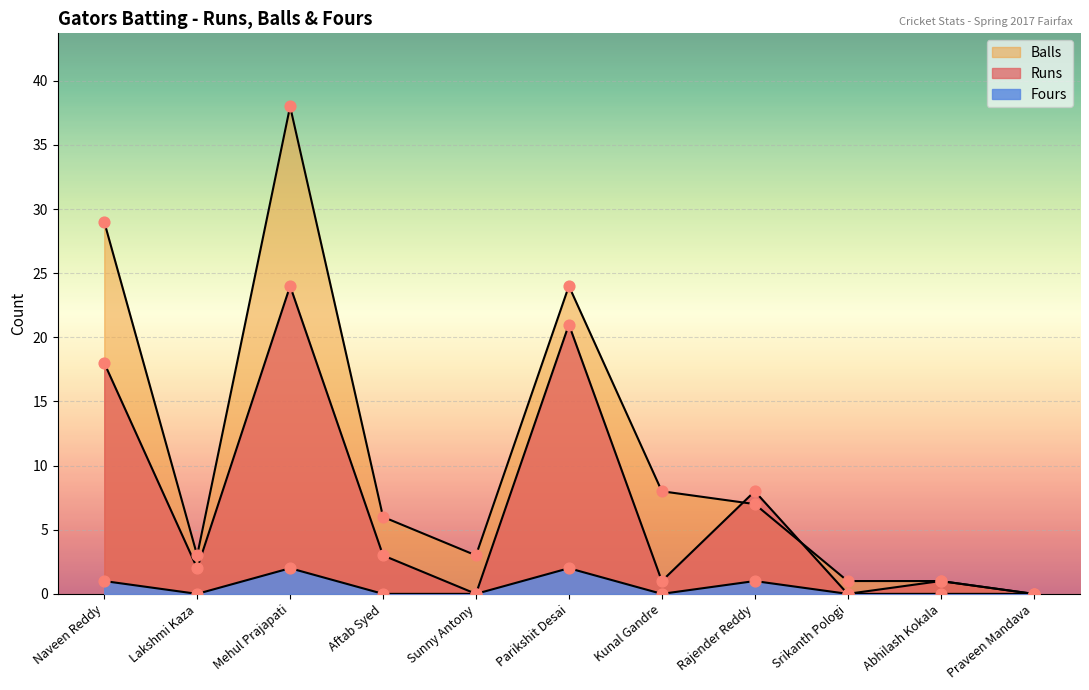

What are all the series names shown in the legend?

Runs, Balls, Fours